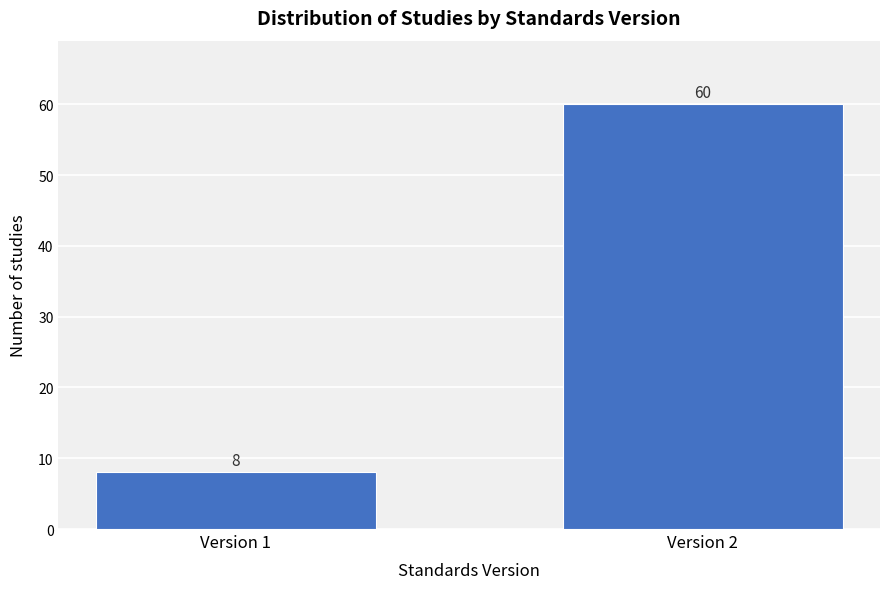

Reading left to right, transcribe all the data shown in this chart.

8	60